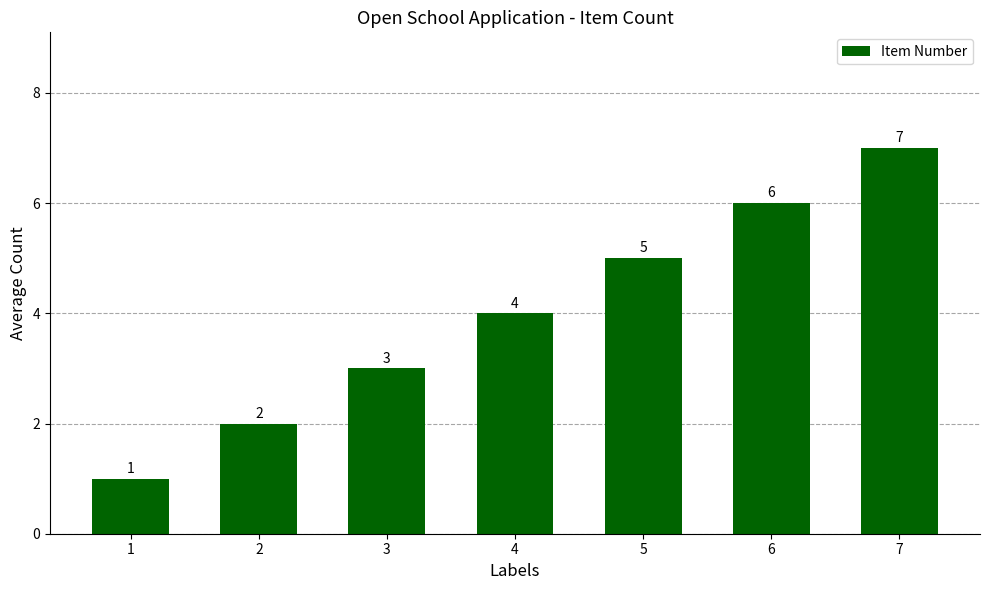

How many values are below 4?

3